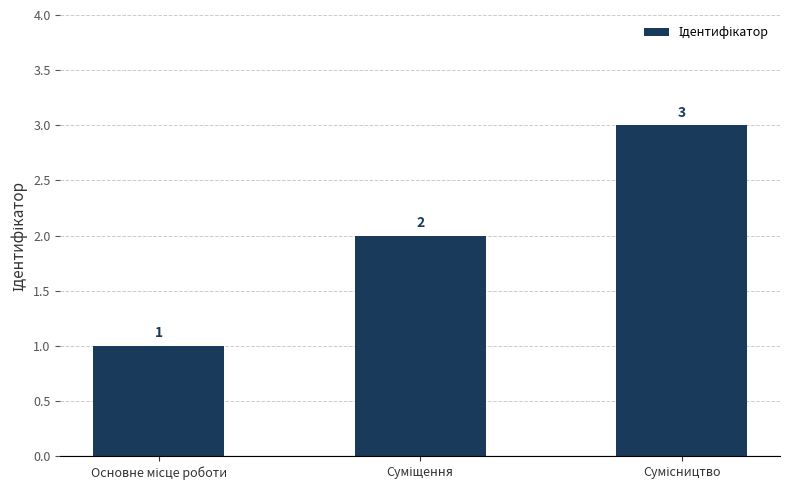

What is the maximum value shown in the chart?

3